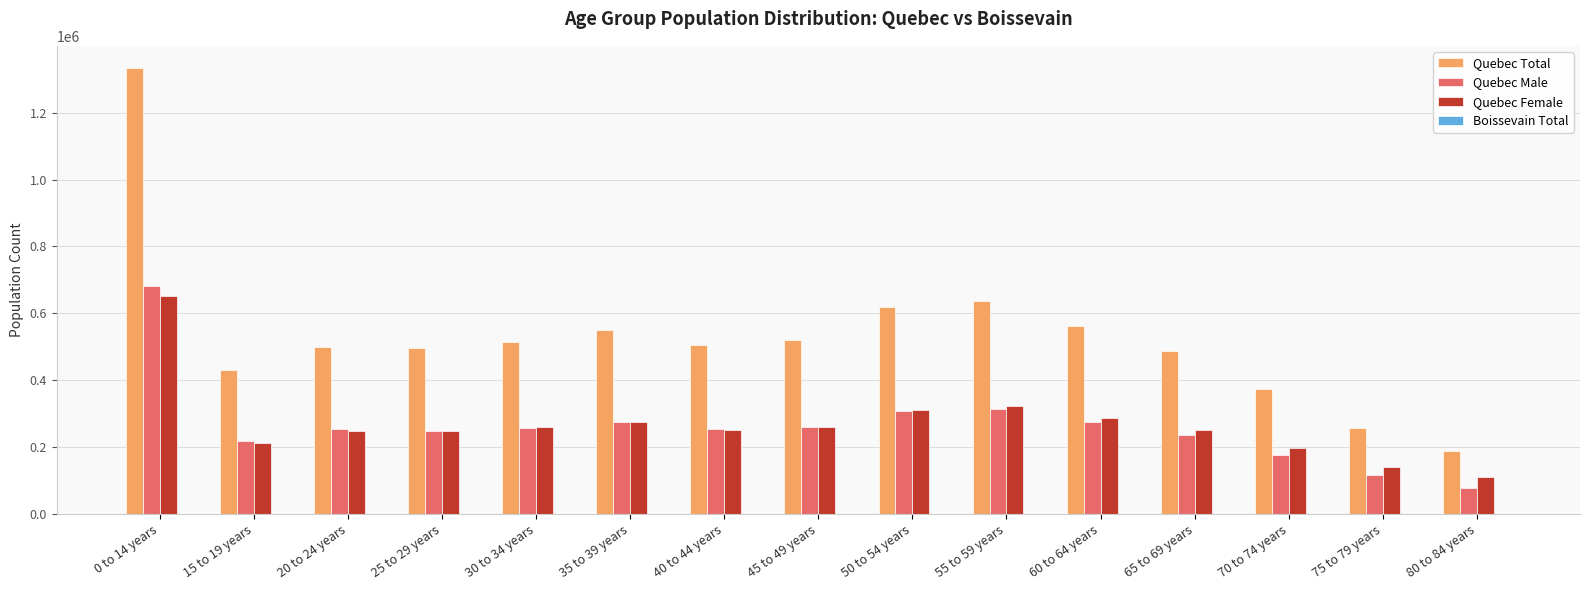

At which label is Quebec Male closest to 380462?

55 to 59 years